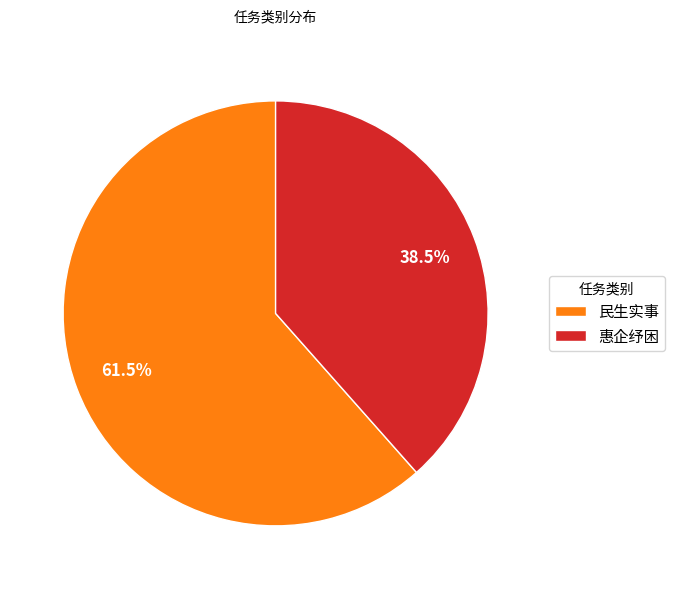

Which category accounts for the majority?

民生实事